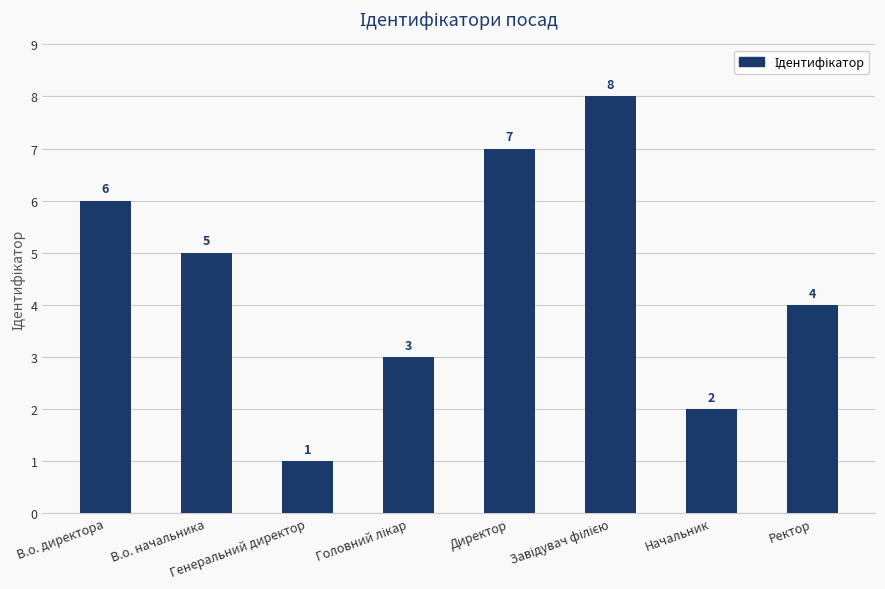

True or false: the data shows 5 at В.о. начальника.

True